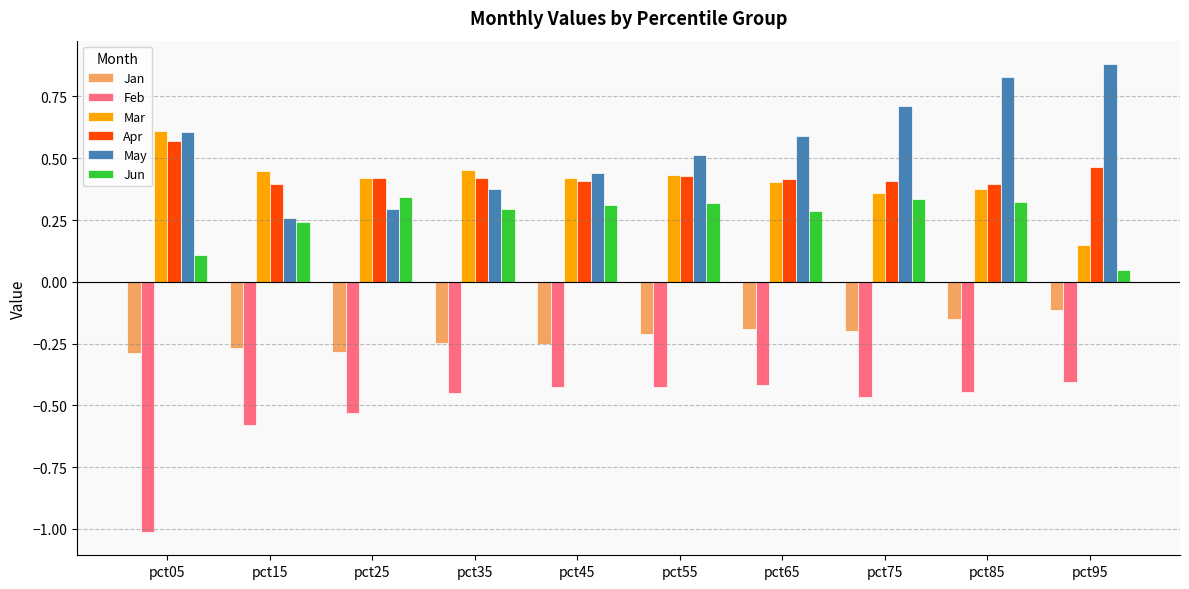

What is the difference between the highest and lowest values at pct75?

1.2